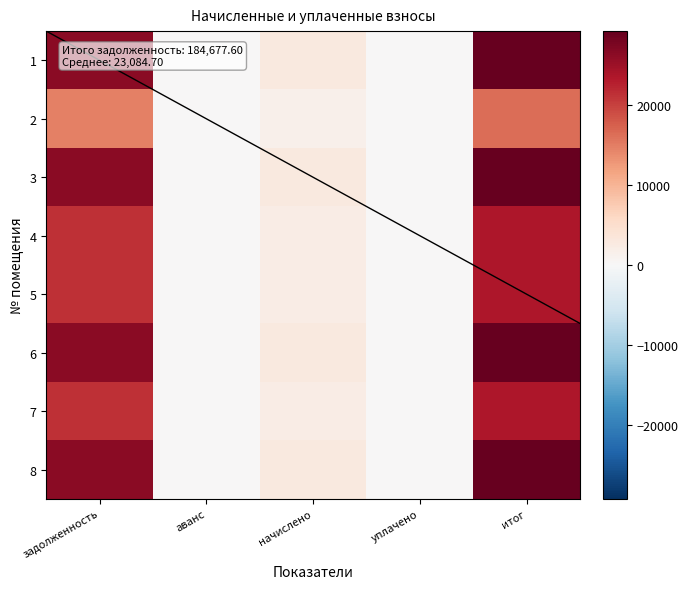

Reading left to right, what are all the values shown in this chart?

1: задолженность=26490.7	аванс=0.0	начислено=2774.3	уплачено=0.0	итог=29265.1
2: задолженность=14760.8	аванс=0.0	начислено=1545.8	уплачено=0.0	итог=16306.7
3: задолженность=26490.7	аванс=0.0	начислено=2774.3	уплачено=0.0	итог=29265.1
4: задолженность=21328.8	аванс=0.0	начислено=2233.7	уплачено=0.0	итог=23562.5
5: задолженность=21328.8	аванс=0.0	начислено=2233.7	уплачено=0.0	итог=23562.5
6: задолженность=26490.7	аванс=0.0	начислено=2774.3	уплачено=0.0	итог=29265.1
7: задолженность=21328.8	аванс=0.0	начислено=2233.7	уплачено=0.0	итог=23562.5
8: задолженность=26458.2	аванс=0.0	начислено=2770.9	уплачено=0.0	итог=29229.1